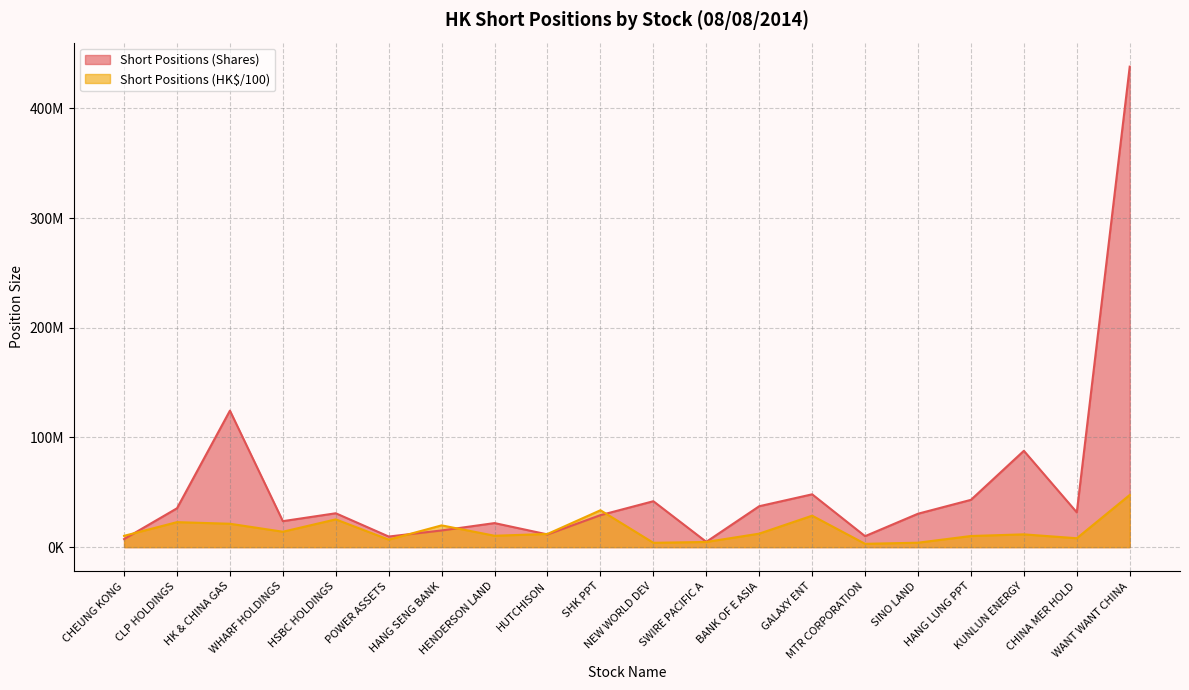

Does the chart have visible grid lines?

Yes